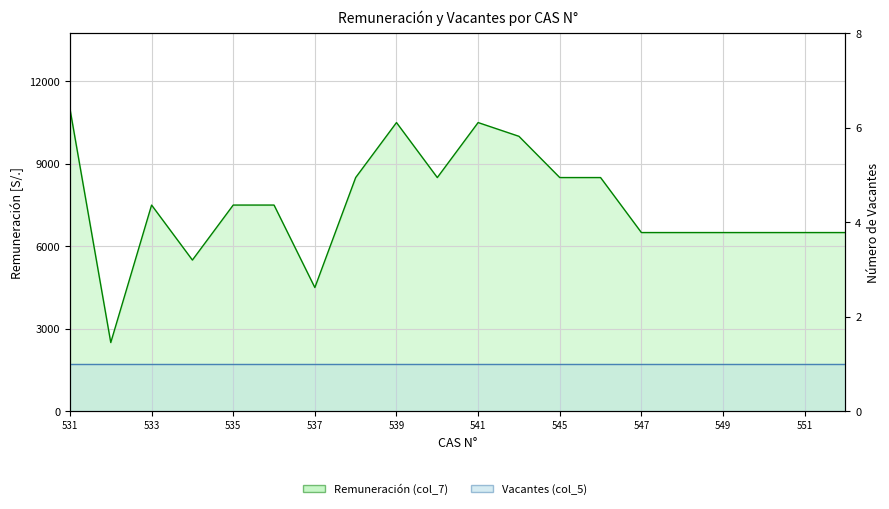

What is the difference between the maximum and second lowest values?

6500